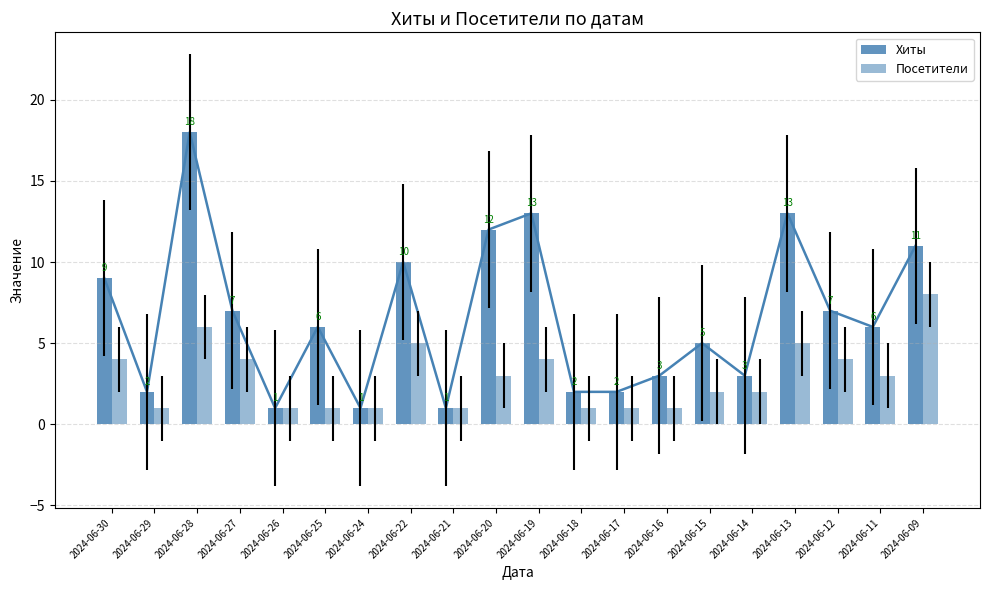

What is the highest value of the Посетители series?

8